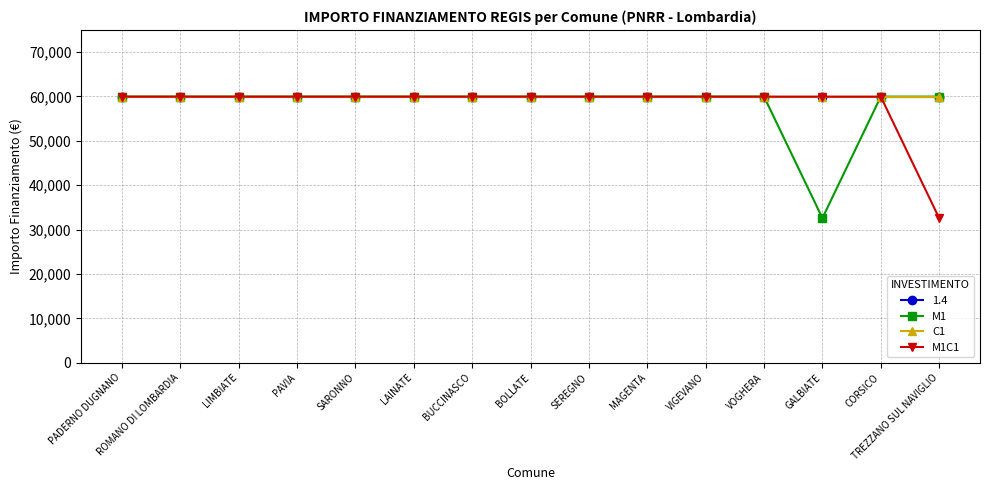

True or false: M1 has more than 1 points higher than both neighbors.

False